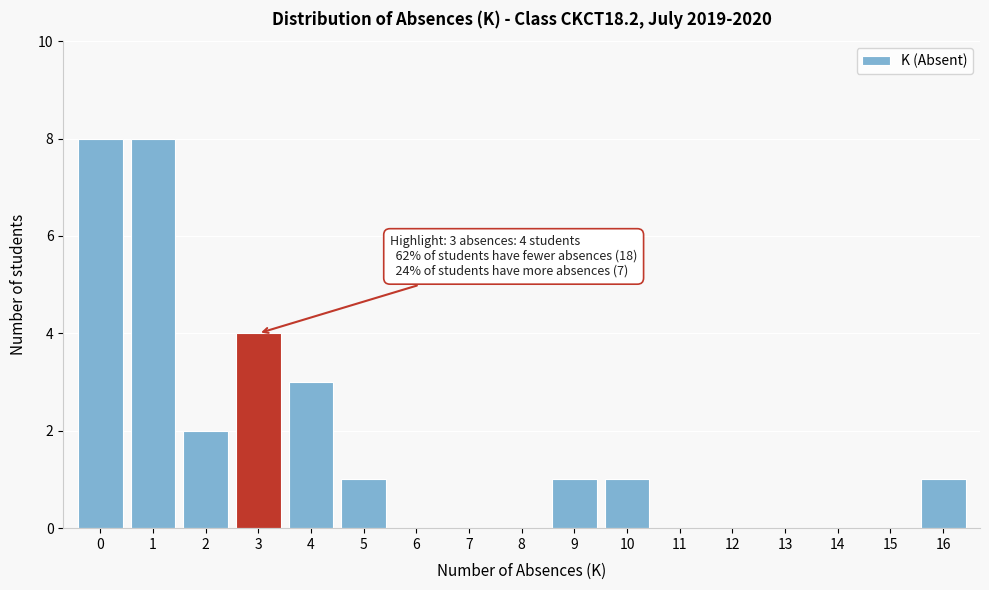

Reading left to right, what are all the values shown in this chart?

0=8	1=8	2=2	3=4	4=3	5=1	6=0	7=0	8=0	9=1	10=1	11=0	12=0	13=0	14=0	15=0	16=1